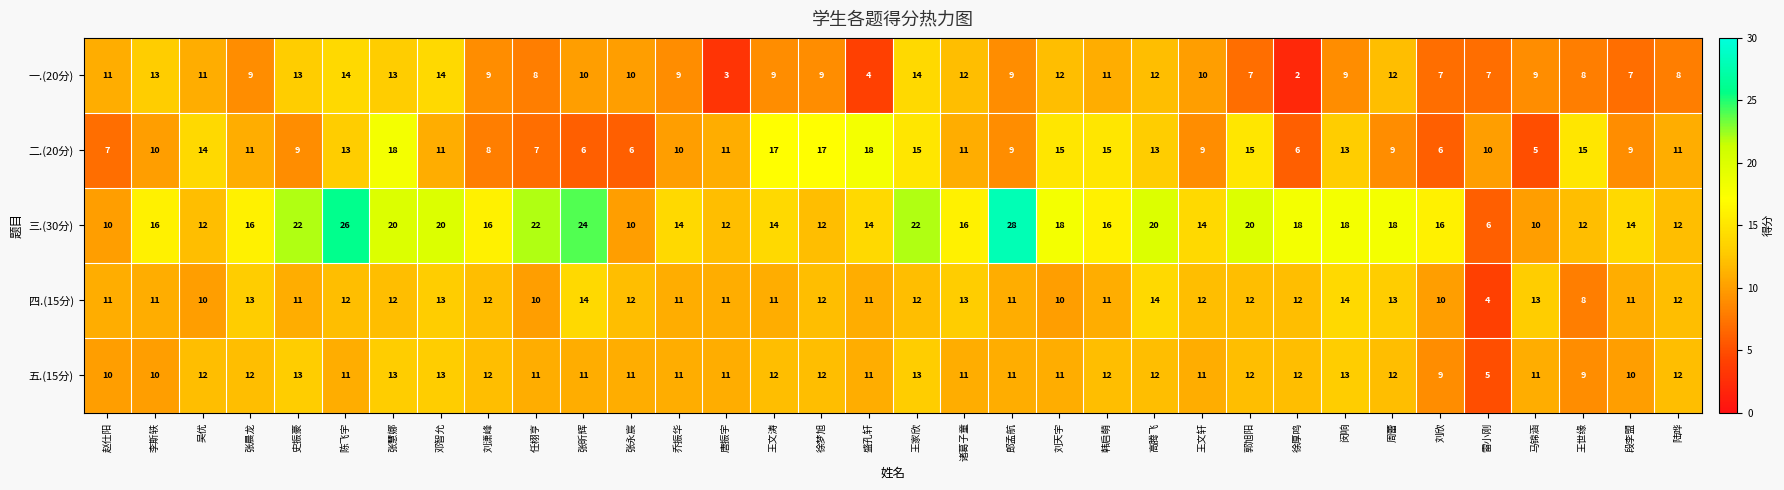

The value of 三.(30分) at 王家欣 is 11. True or false?

False